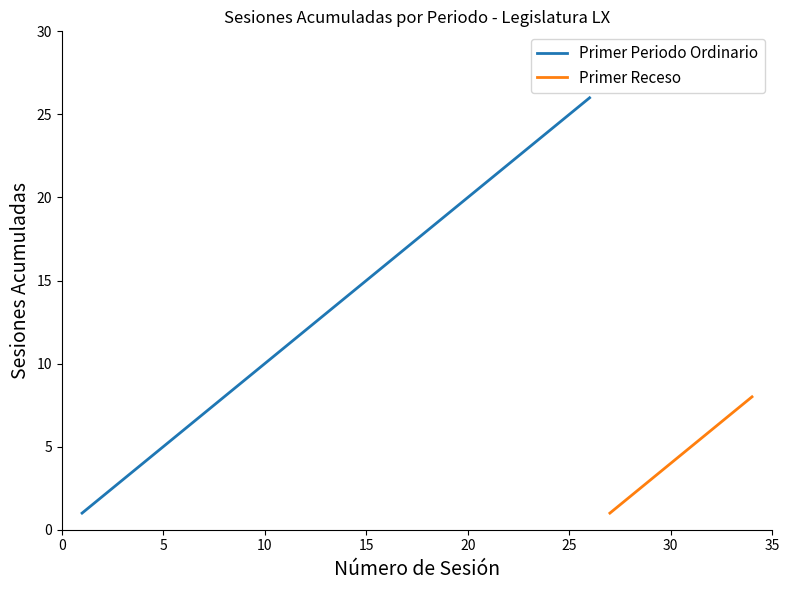

The Primer Periodo Ordinario series shows 20 at 20. True or false?

True